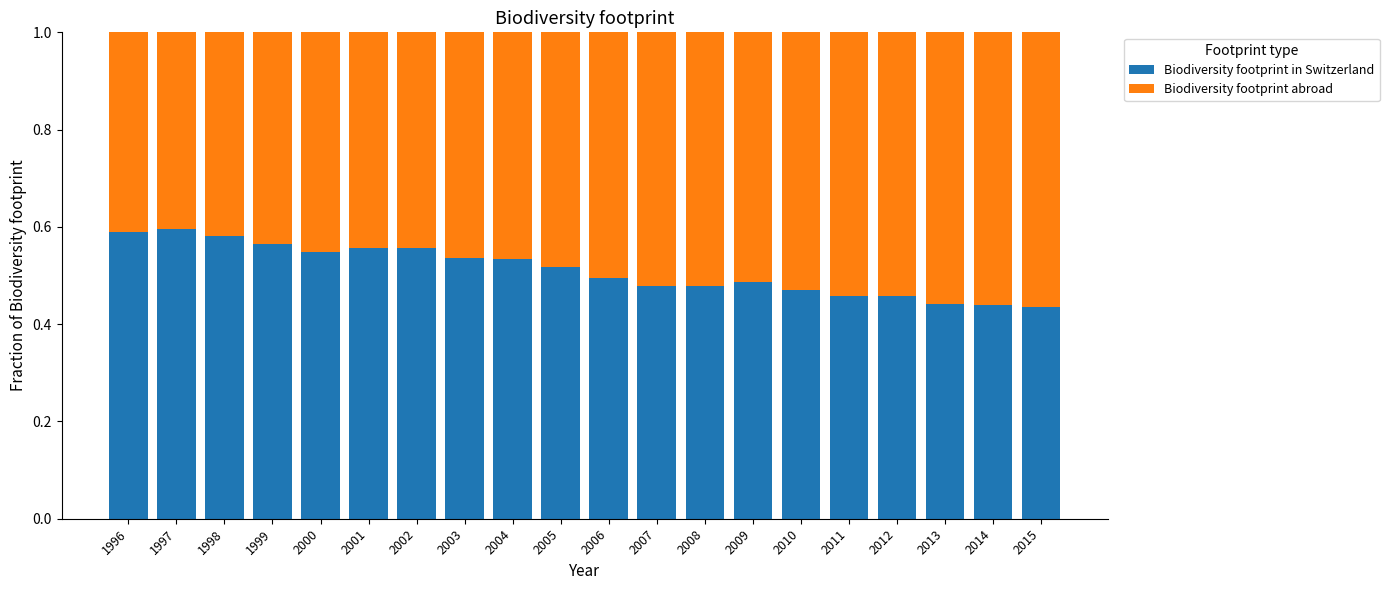

True or false: Biodiversity footprint in Switzerland has a value of 0.2 at 1997.

False